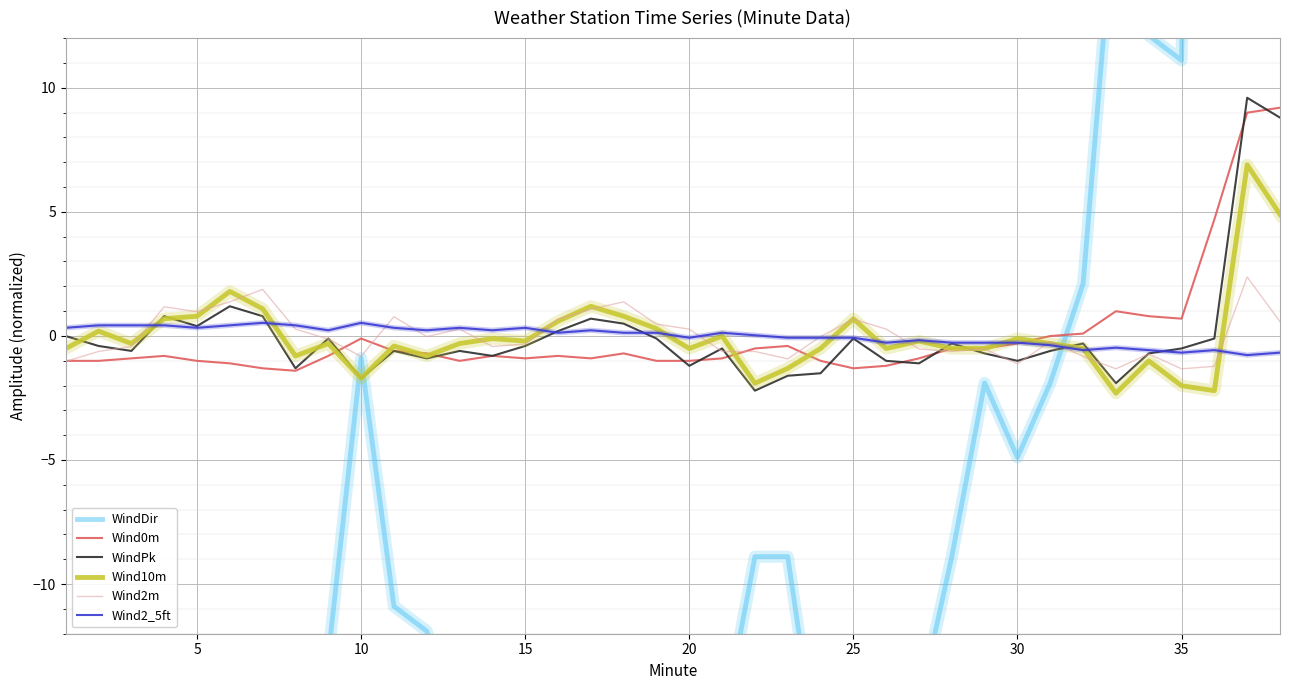

Reading right to left, extract all data points from this chart.

WindDir: 154.1	149.1	85.1	11.1	12.1	18.1	2.1	-1.9	-4.9	-1.9	-8.9	-14.9	-18.9	-22.9	-17.9	-8.9	-8.9	-15.9	-16.9	-17.9	-12.9	-14.9	-12.9	-13.9	-13.9	-15.9	-11.9	-10.9	-0.9	-12.9	-25.9	-23.9	-19.9	-16.9	-12.9	-15.9	-15.9	-18.9
Wind0m: 9.2	9.0	4.7	0.7	0.8	1.0	0.1	-0.0	-0.3	-0.5	-0.5	-0.9	-1.2	-1.3	-1.0	-0.4	-0.5	-0.9	-1.0	-1.0	-0.7	-0.9	-0.8	-0.9	-0.8	-1.0	-0.7	-0.6	-0.1	-0.8	-1.4	-1.3	-1.1	-1.0	-0.8	-0.9	-1.0	-1.0
WindPk: 8.8	9.6	-0.1	-0.5	-0.7	-1.9	-0.3	-0.6	-1.0	-0.7	-0.3	-1.1	-1.0	-0.1	-1.5	-1.6	-2.2	-0.5	-1.2	-0.1	0.5	0.7	0.2	-0.4	-0.8	-0.6	-0.9	-0.6	-1.7	-0.1	-1.3	0.8	1.2	0.4	0.8	-0.6	-0.4	-0.0
Wind10m: 4.9	6.9	-2.2	-2.0	-1.0	-2.3	-0.5	-0.3	-0.1	-0.5	-0.5	-0.2	-0.5	0.7	-0.5	-1.3	-1.9	-0.0	-0.5	0.3	0.8	1.2	0.6	-0.2	-0.1	-0.3	-0.8	-0.4	-1.7	-0.3	-0.8	1.1	1.8	0.8	0.7	-0.3	0.2	-0.5
Wind2m: 0.6	2.4	-1.2	-1.3	-0.7	-1.3	-0.8	-0.2	-1.1	-0.5	-0.6	-0.5	0.3	0.7	-0.0	-0.9	-0.6	-0.6	0.3	0.5	1.4	1.1	0.7	-0.3	-0.4	0.3	-0.0	0.8	-0.8	-0.1	0.3	1.9	1.4	1.0	1.2	-0.4	-0.6	-1.0
Wind2_5ft: -0.7	-0.8	-0.6	-0.7	-0.6	-0.5	-0.6	-0.4	-0.3	-0.3	-0.3	-0.2	-0.3	-0.1	-0.1	-0.1	0.0	0.1	-0.1	0.1	0.1	0.2	0.1	0.3	0.2	0.3	0.2	0.3	0.5	0.2	0.4	0.5	0.4	0.3	0.4	0.4	0.4	0.3